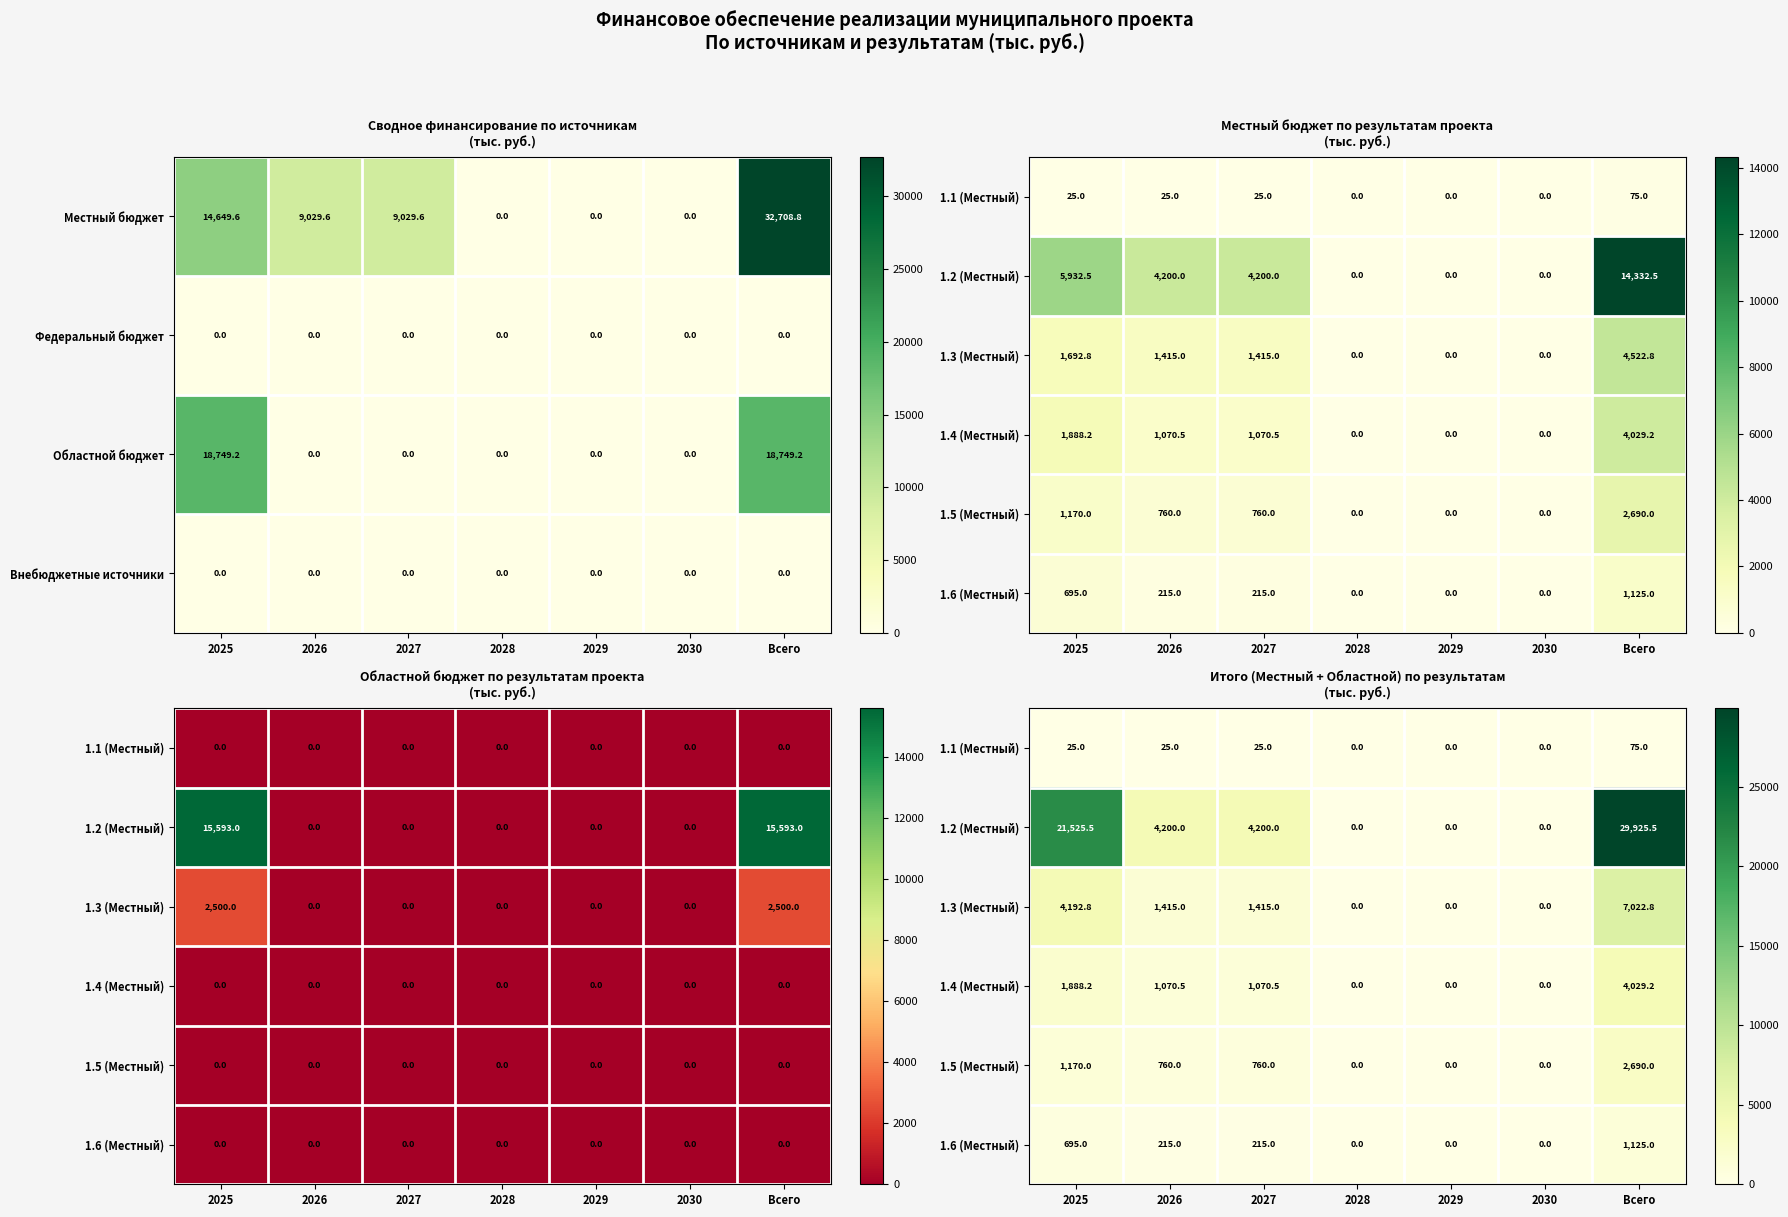

How many positive values does the Областной бюджет series have?

2